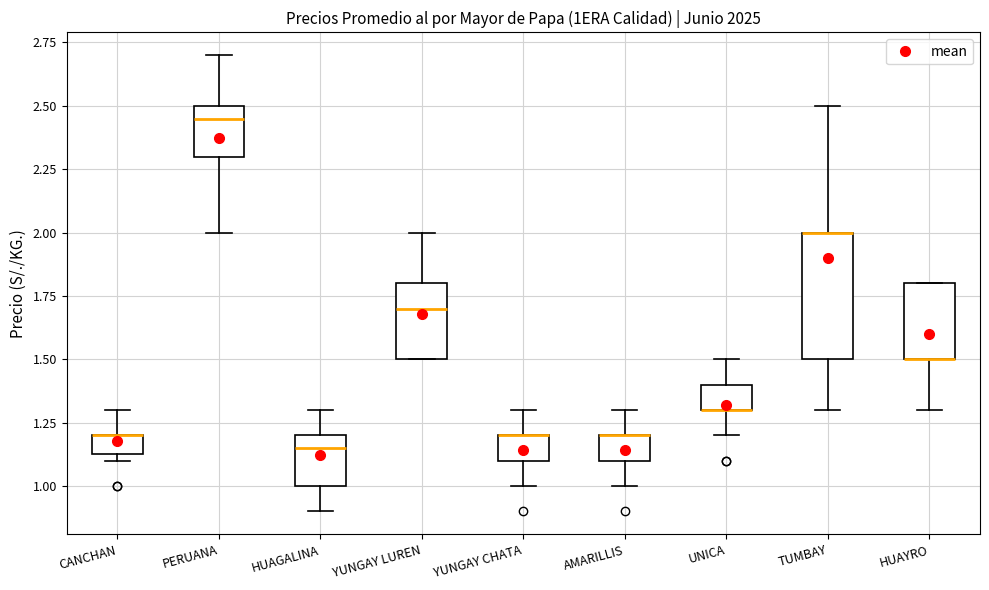

Which box is the tallest, from its lower edge to its upper edge?

TUMBAY